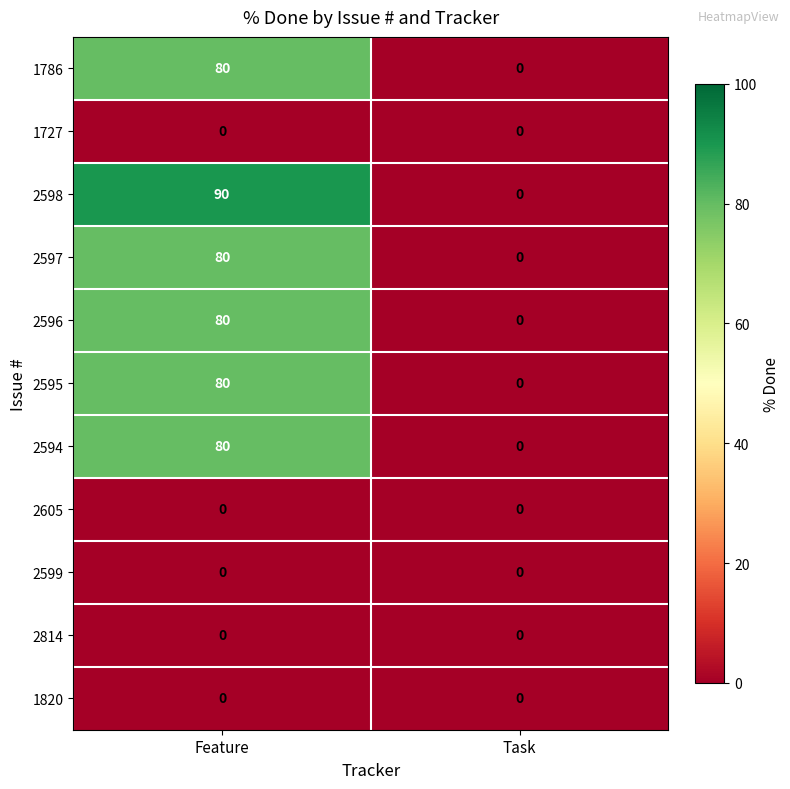

The value of 1727 at Feature is 0. True or false?

True